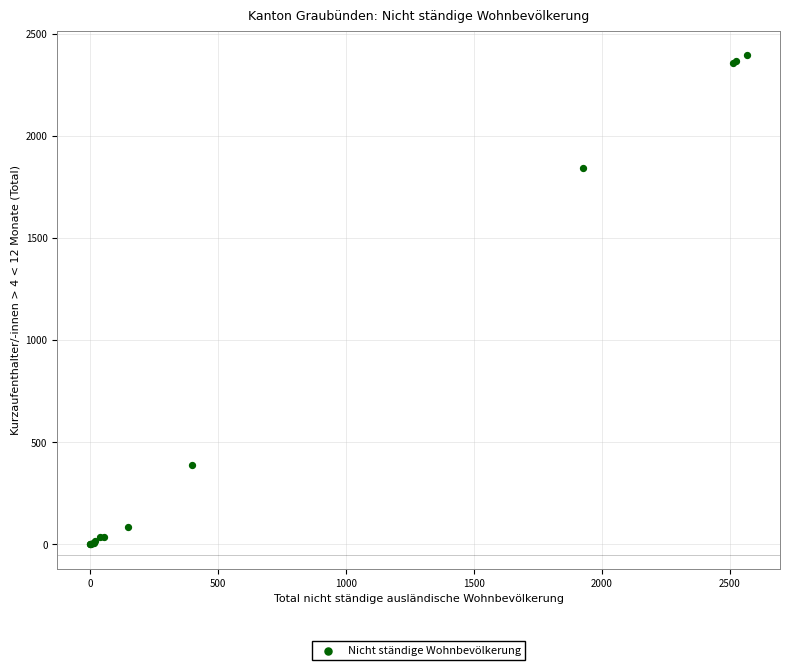

What Y value in the scatter plot is closest to 1197?

1841